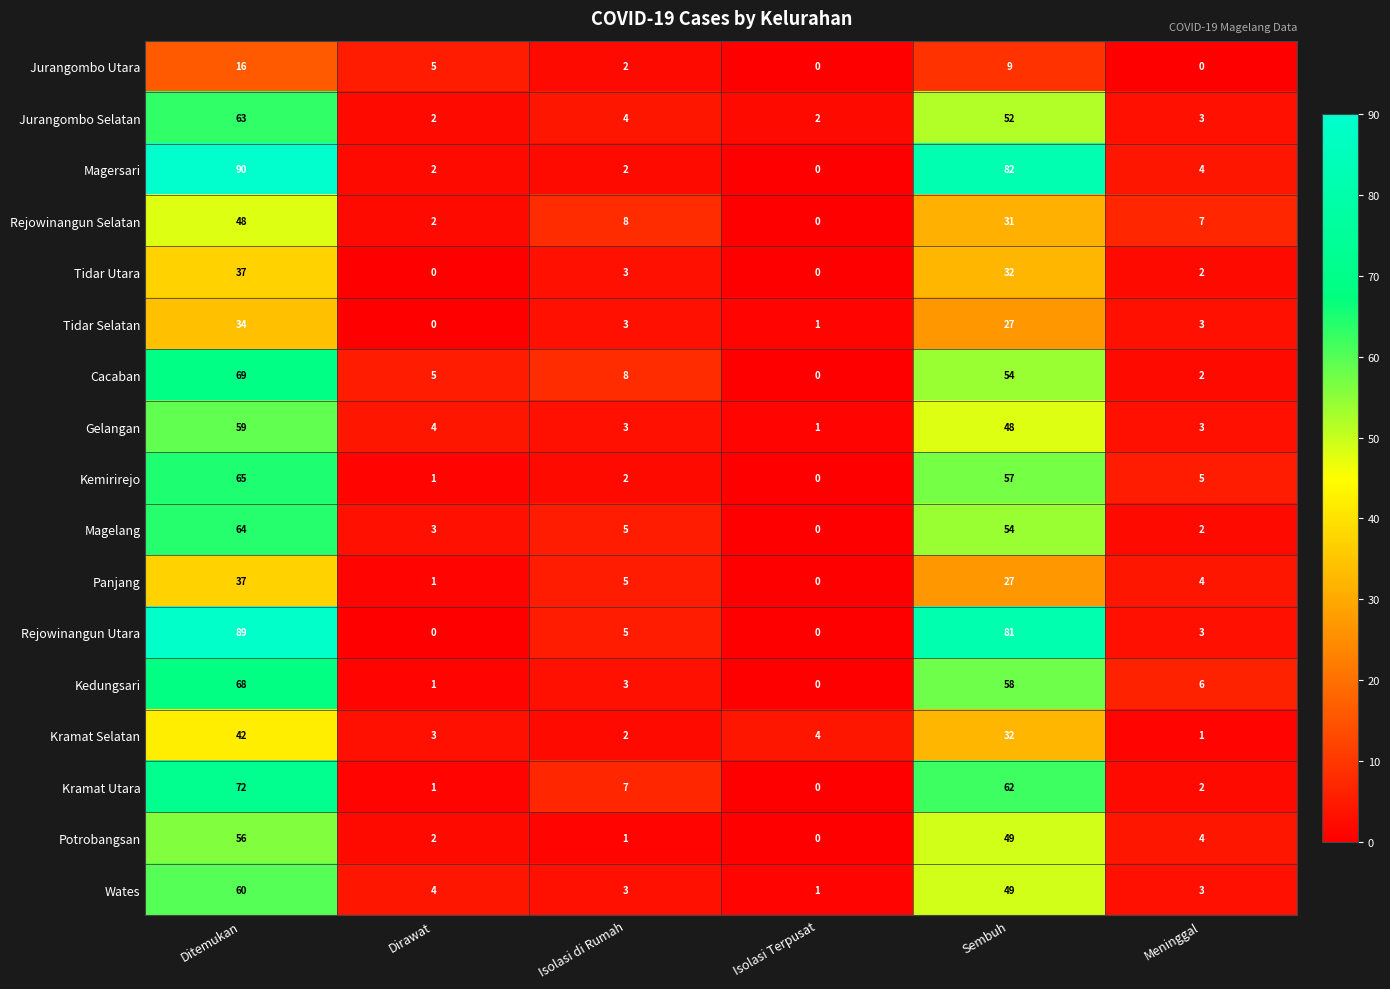

Which series has the largest total across all categories?

Magersari